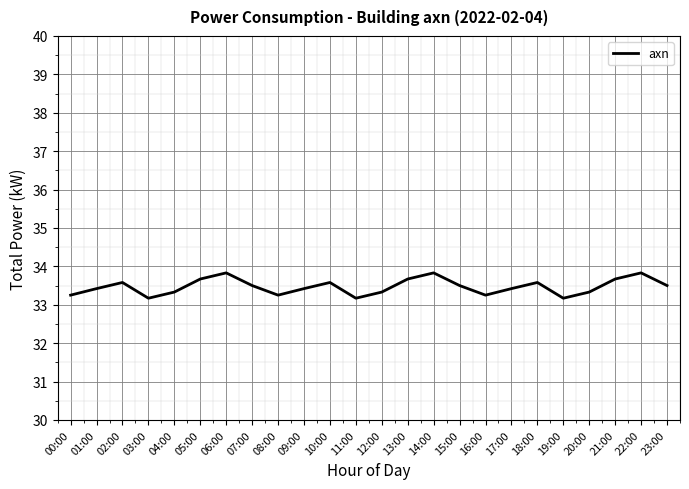

The value at 10:00 is 33.6. True or false?

True